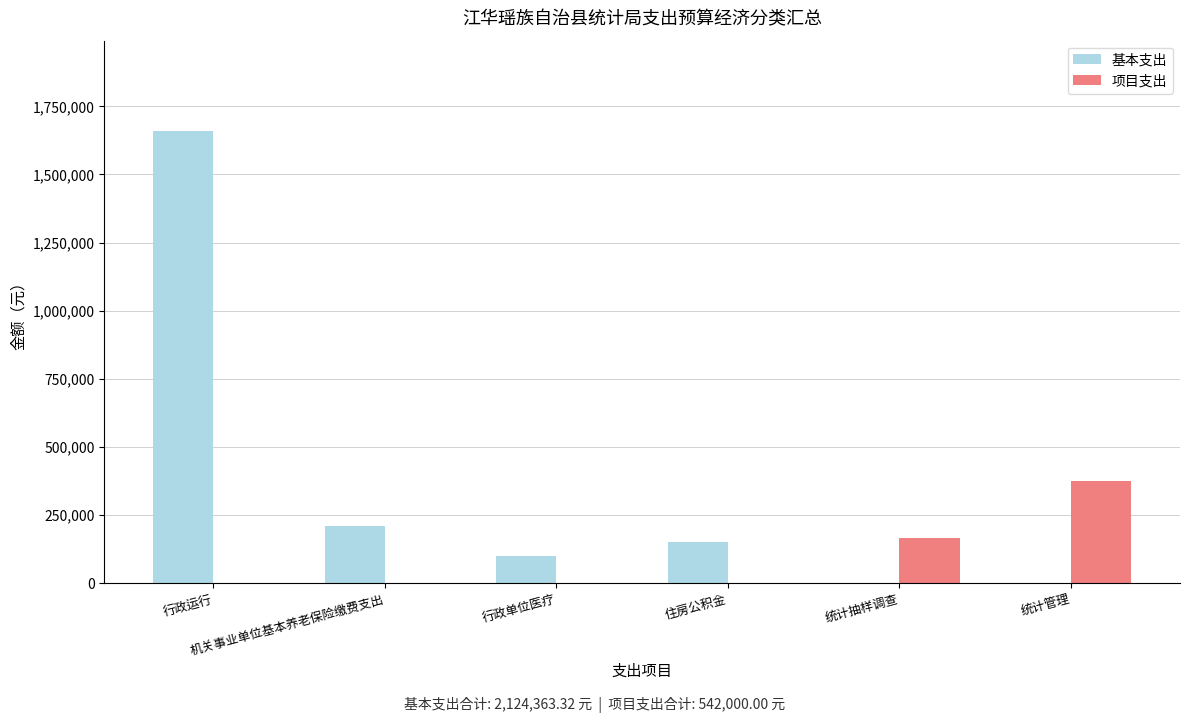

What is the sum of all 基本支出 values?

2124363.3